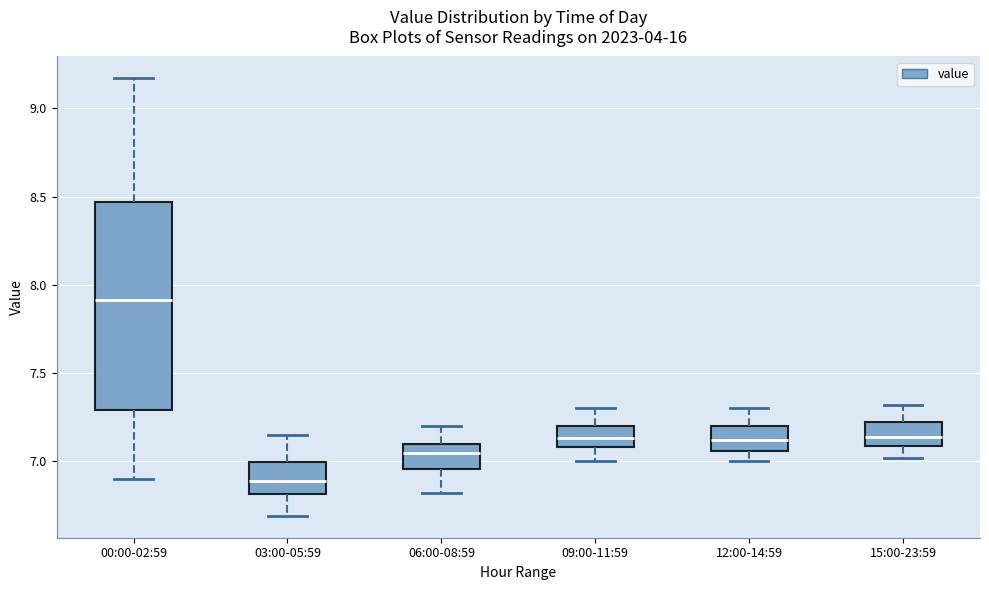

Where does the median line of the box for 03:00-05:59 sit on the y-axis? The values are not printed on the chart, so give them approximately, as read against the axis.

6.90